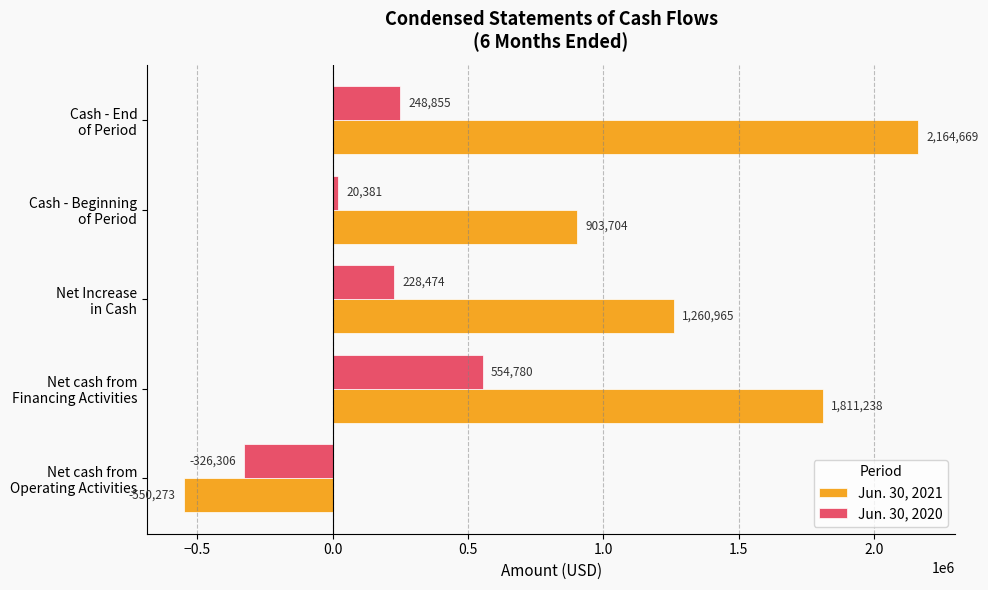

Rank the series by their maximum value, from lowest to highest.

Jun. 30, 2020, Jun. 30, 2021